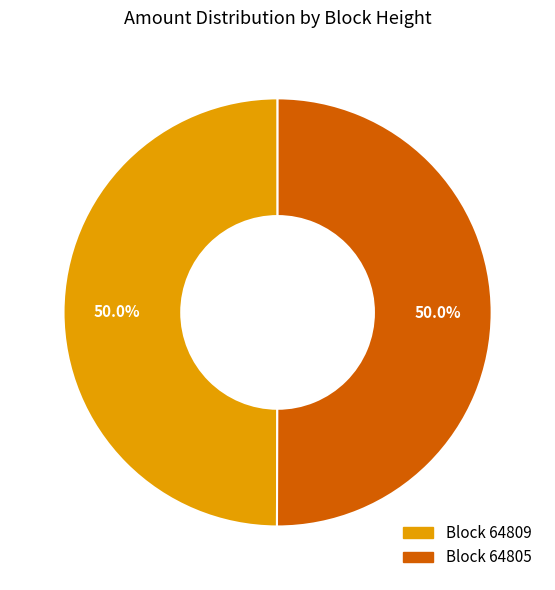

How many slices are in this pie chart?

2